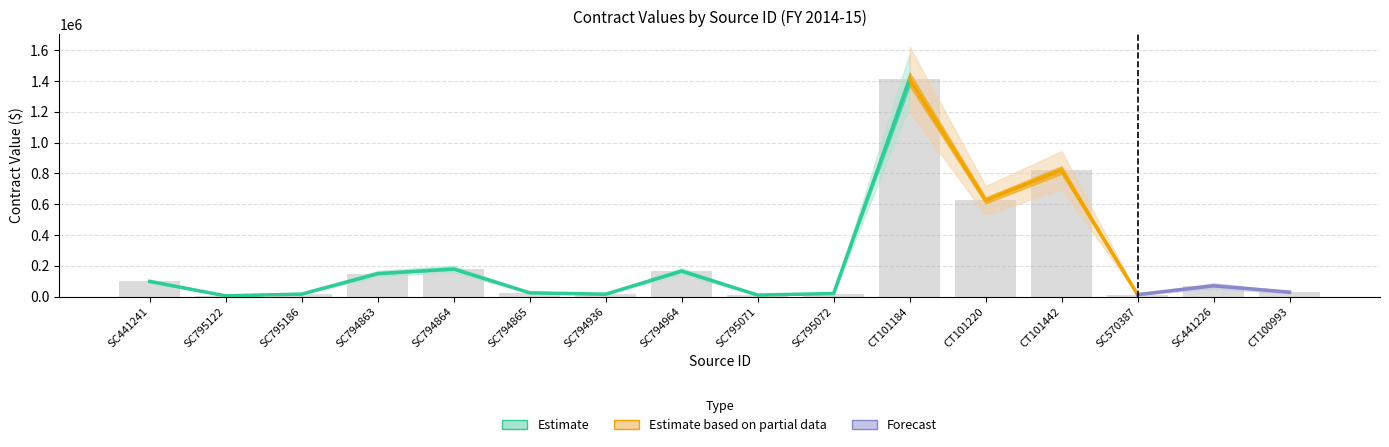

At which label does original_value first exceed 24450?

SC441241